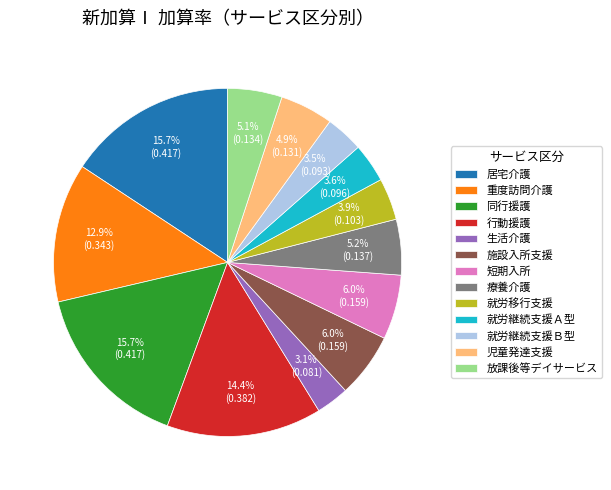

What portion of the pie excludes 放課後等デイサービス?

94.9%